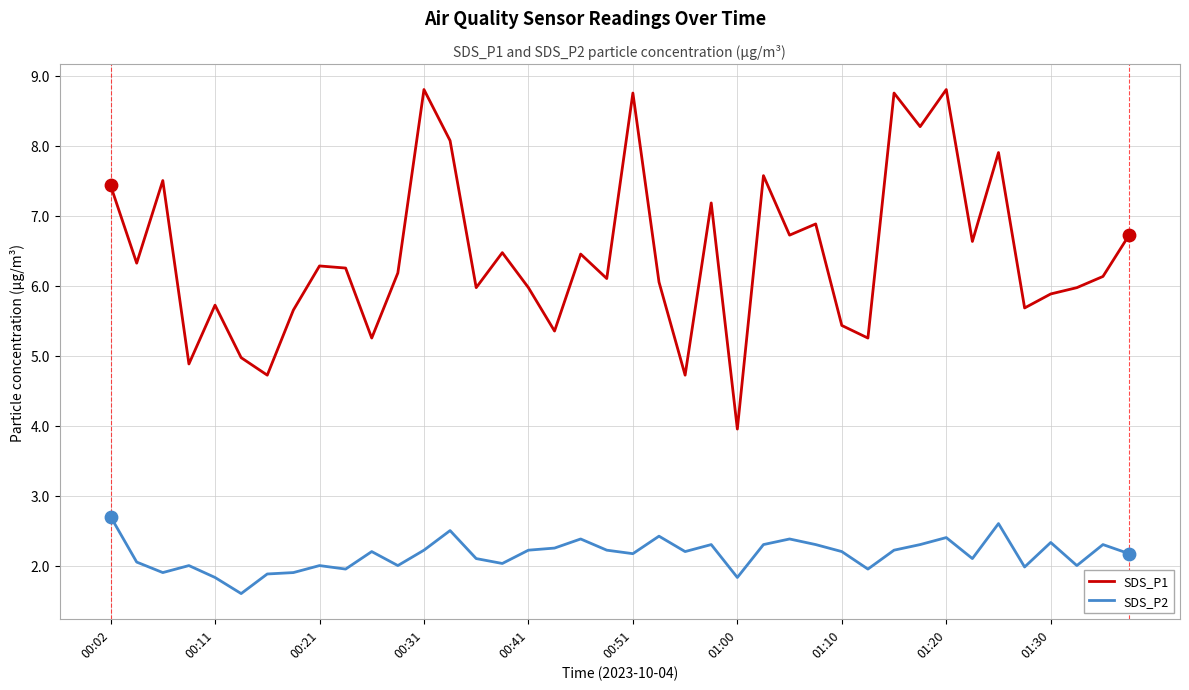

What are all the series names shown in the legend?

SDS_P1, SDS_P2